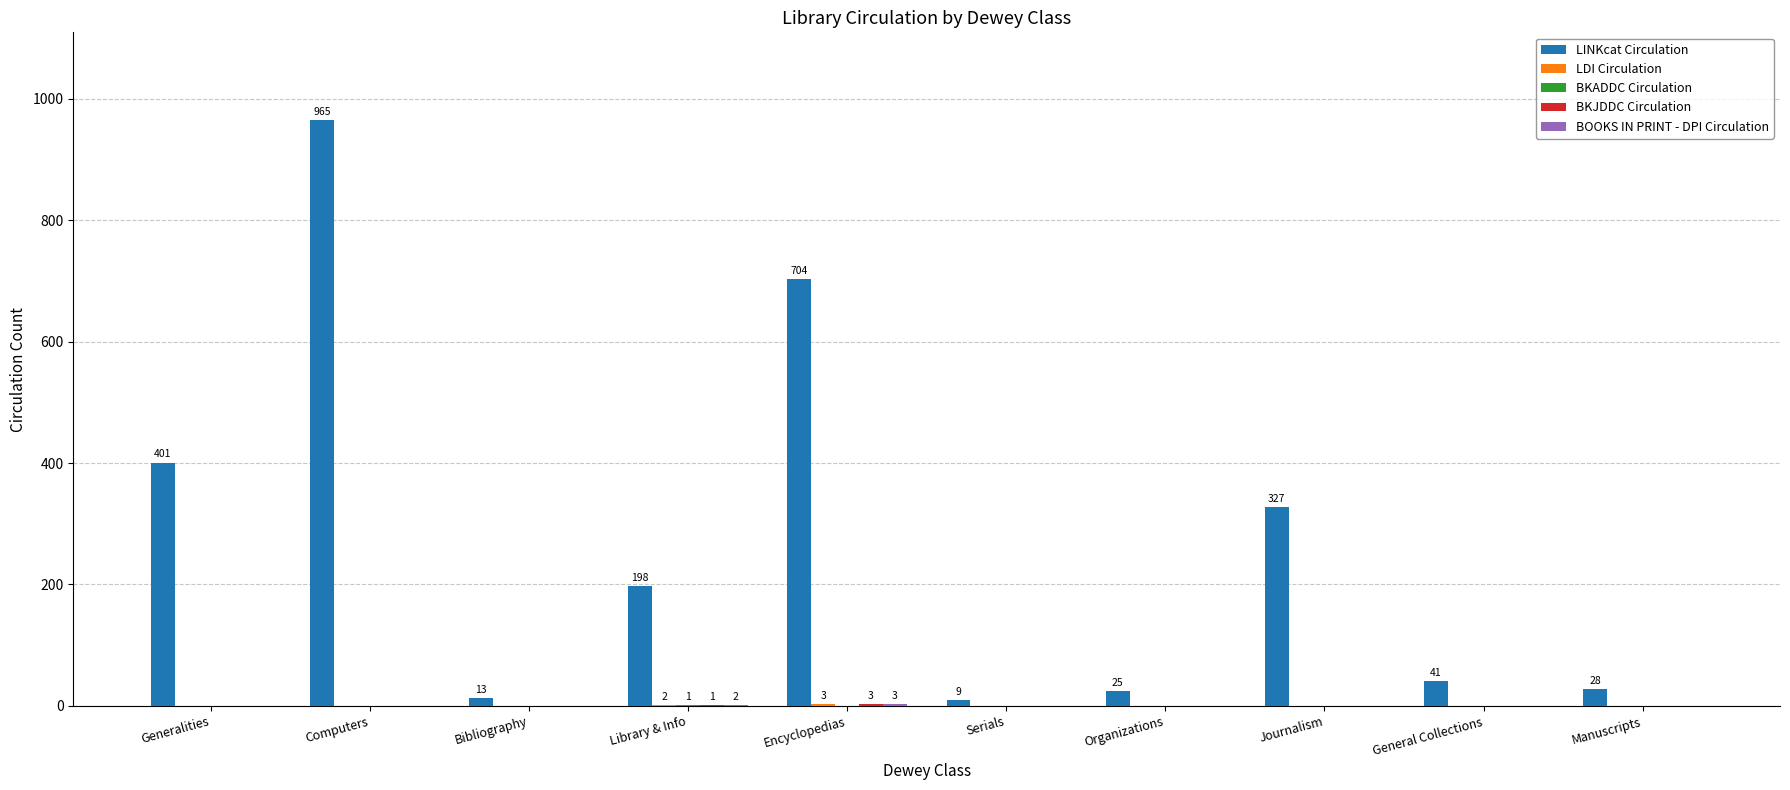

What is the maximum value shown in the chart?

965